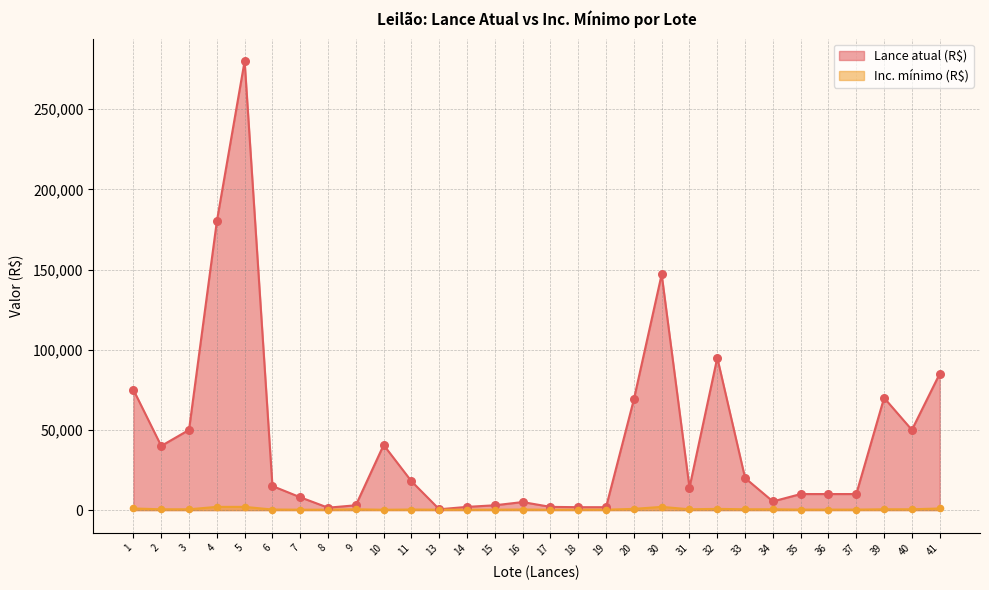

What are all the series names shown in the legend?

Lance atual (R$), Inc. mínimo (R$)